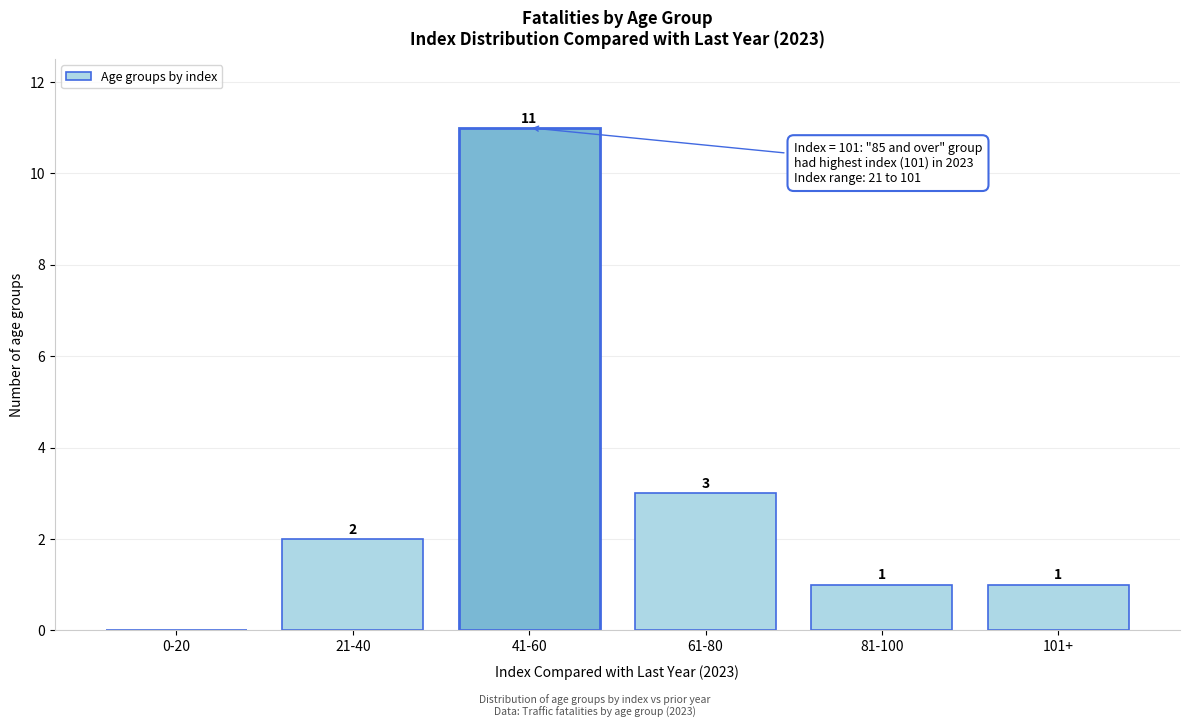

Reading right to left, list all the values displayed in this chart.

101+=1	81-100=1	61-80=3	41-60=11	21-40=2	0-20=0